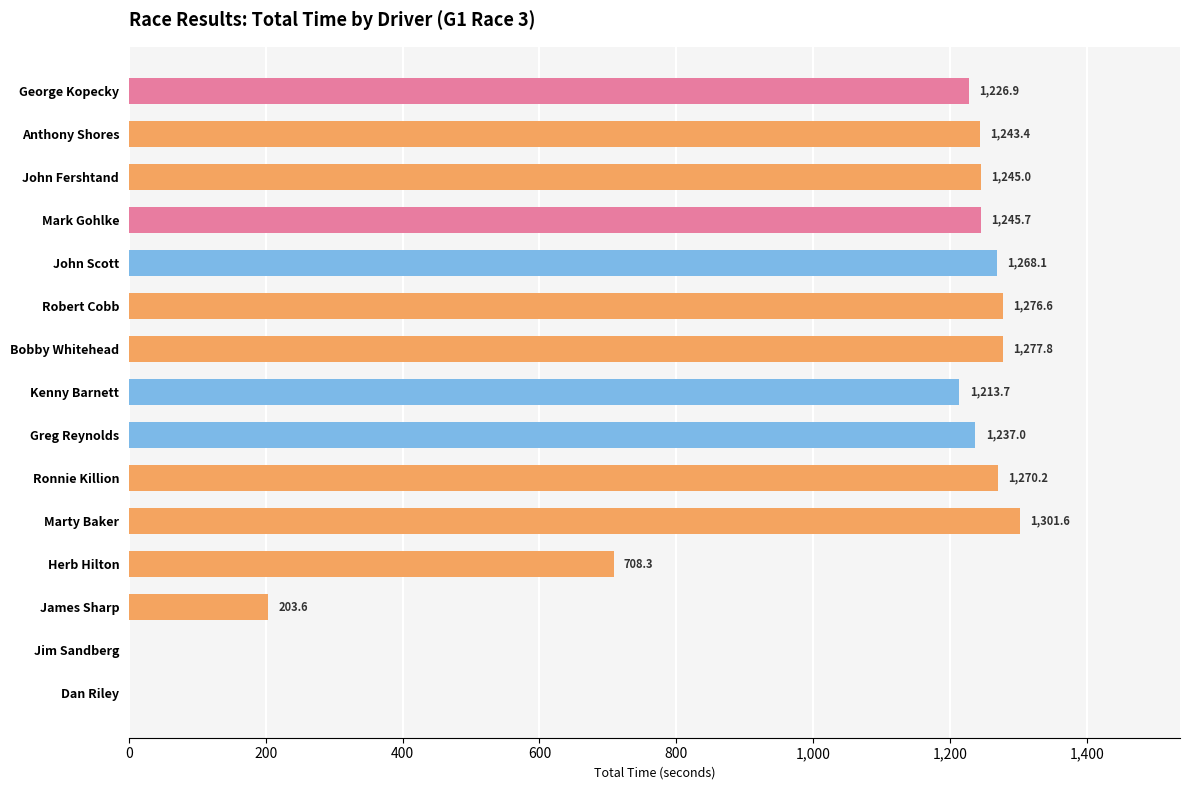

How many values exceed 1243?

8